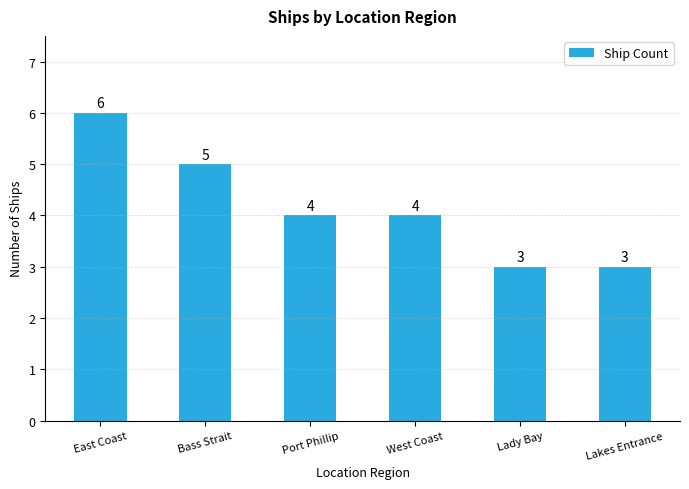

What is the ratio of the value at Bass Strait to the value at Lakes Entrance?

1.7